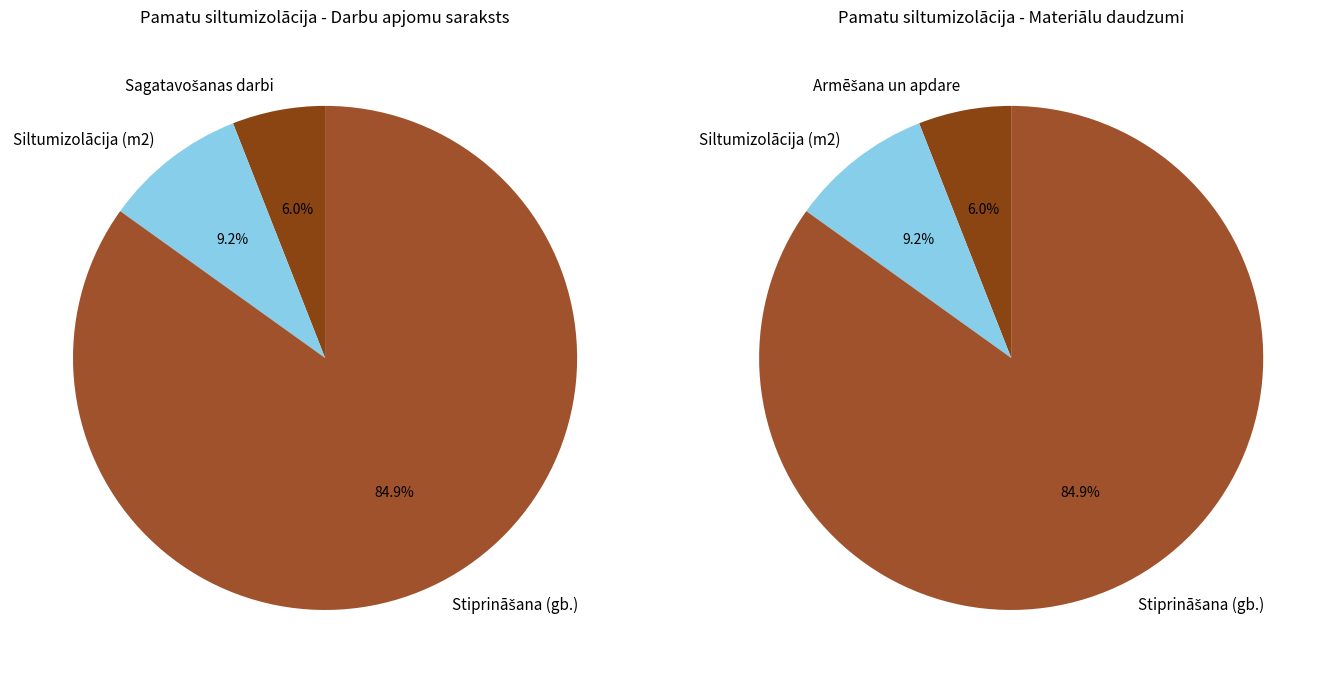

Combined, do Pamatu armēšana and Siltumizolācijas stiprināšana 2 account for over 50%?

No